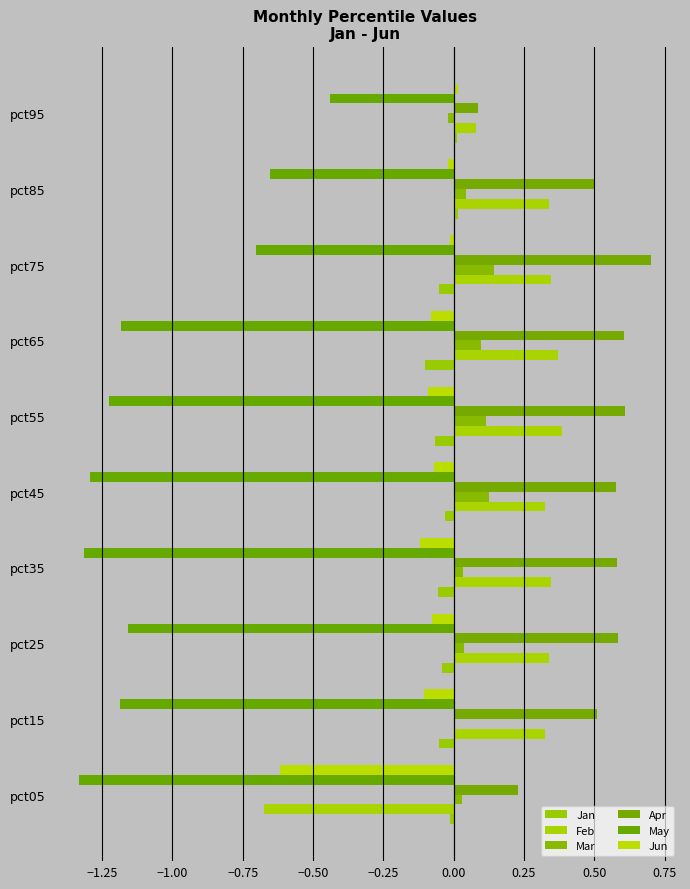

What are all the series names shown in the legend?

Jan, Feb, Mar, Apr, May, Jun